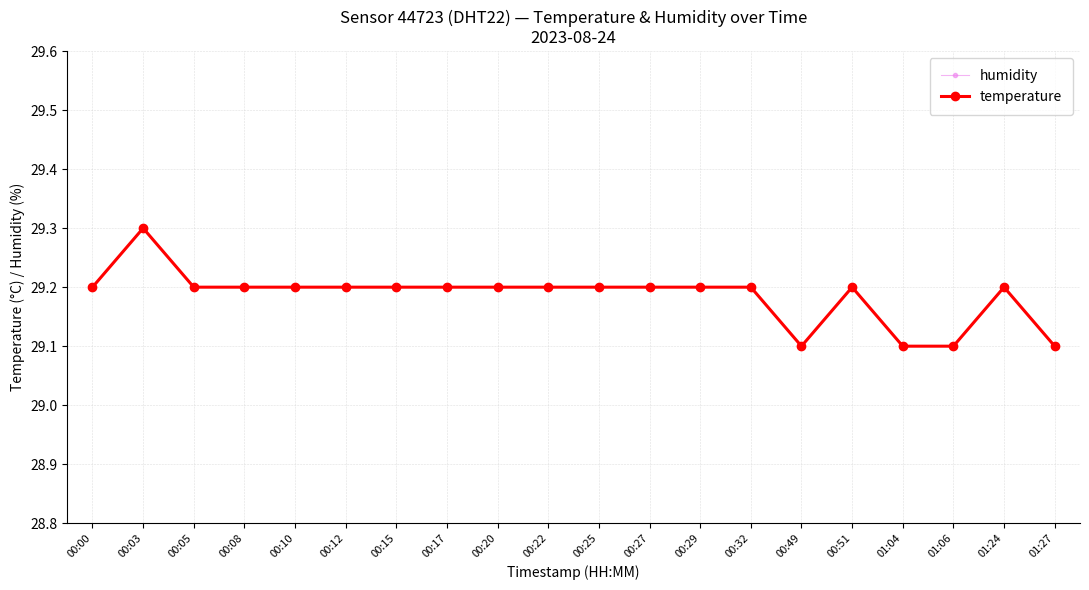

Reading left to right, list all the values displayed in this chart.

humidity: 54.0	54.1	54.0	54.0	54.0	54.0	54.0	54.0	54.0	54.0	54.0	54.0	54.0	54.0	53.9	54.0	53.9	54.0	54.0	53.9
temperature: 29.2	29.3	29.2	29.2	29.2	29.2	29.2	29.2	29.2	29.2	29.2	29.2	29.2	29.2	29.1	29.2	29.1	29.1	29.2	29.1